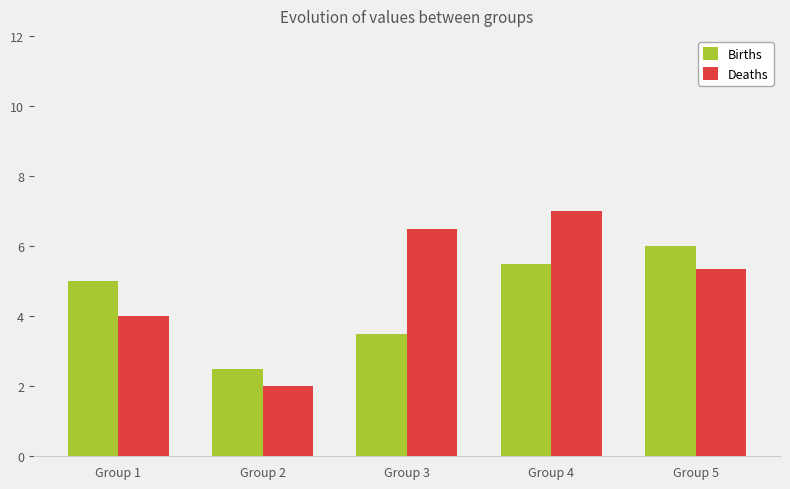

Does the chart contain any negative values?

No